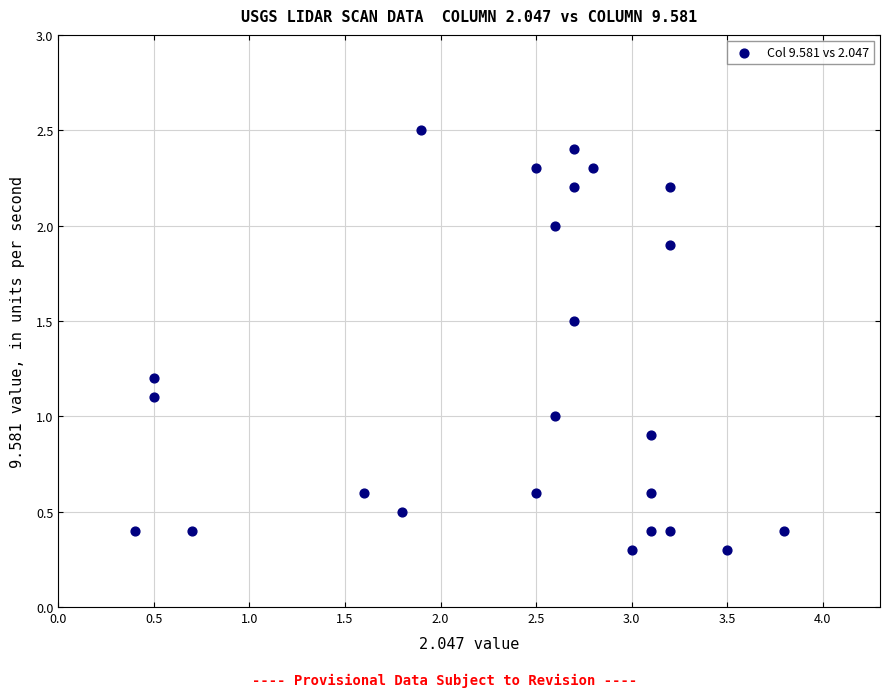

What is the range of X values (max minus min)?

3.4